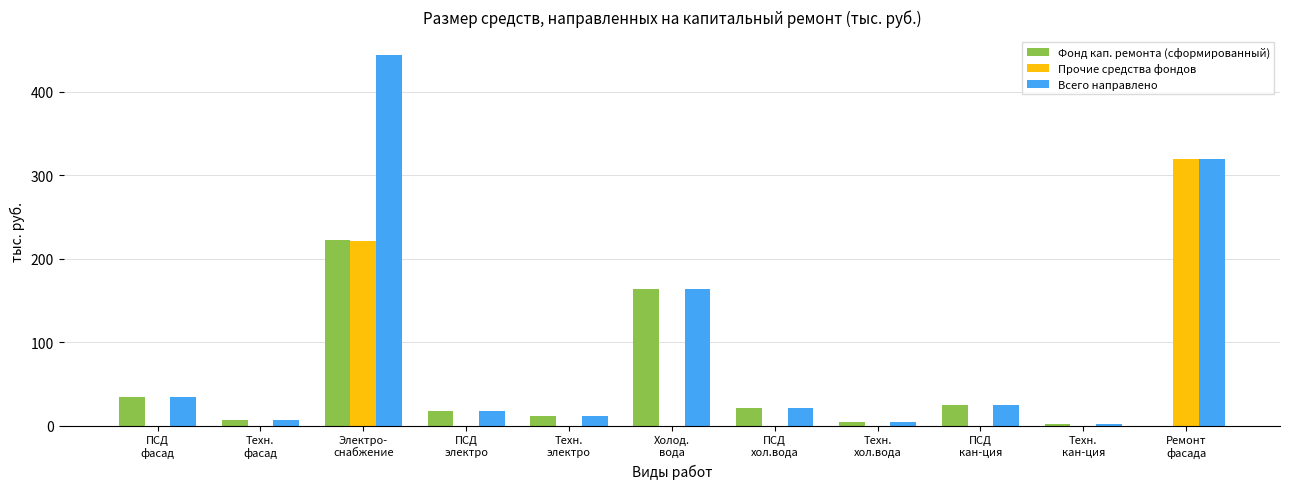

Reading left to right, extract all data points from this chart.

Фонд кап. ремонта (сформированный): ПСД
фасад=34.0	Техн.
фасад=6.8	Электро-
снабжение=222.2	ПСД
электро=17.8	Техн.
электро=11.7	Холод.
вода=163.9	ПСД
хол.вода=21.6	Техн.
хол.вода=4.3	ПСД
кан-ция=24.7	Техн.
кан-ция=2.2	Ремонт
фасада=0.0
Прочие средства фондов: ПСД
фасад=0.0	Техн.
фасад=0.0	Электро-
снабжение=221.4	ПСД
электро=0.0	Техн.
электро=0.0	Холод.
вода=0.0	ПСД
хол.вода=0.0	Техн.
хол.вода=0.0	ПСД
кан-ция=0.0	Техн.
кан-ция=0.0	Ремонт
фасада=319.3
Всего направлено: ПСД
фасад=34.0	Техн.
фасад=6.8	Электро-
снабжение=443.6	ПСД
электро=17.8	Техн.
электро=11.7	Холод.
вода=163.9	ПСД
хол.вода=21.6	Техн.
хол.вода=4.3	ПСД
кан-ция=24.7	Техн.
кан-ция=2.2	Ремонт
фасада=319.3